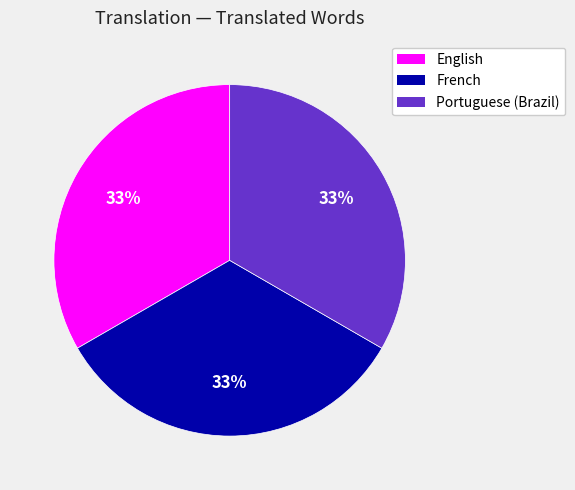

Do Portuguese (Brazil) and French together represent more than half of the pie?

Yes